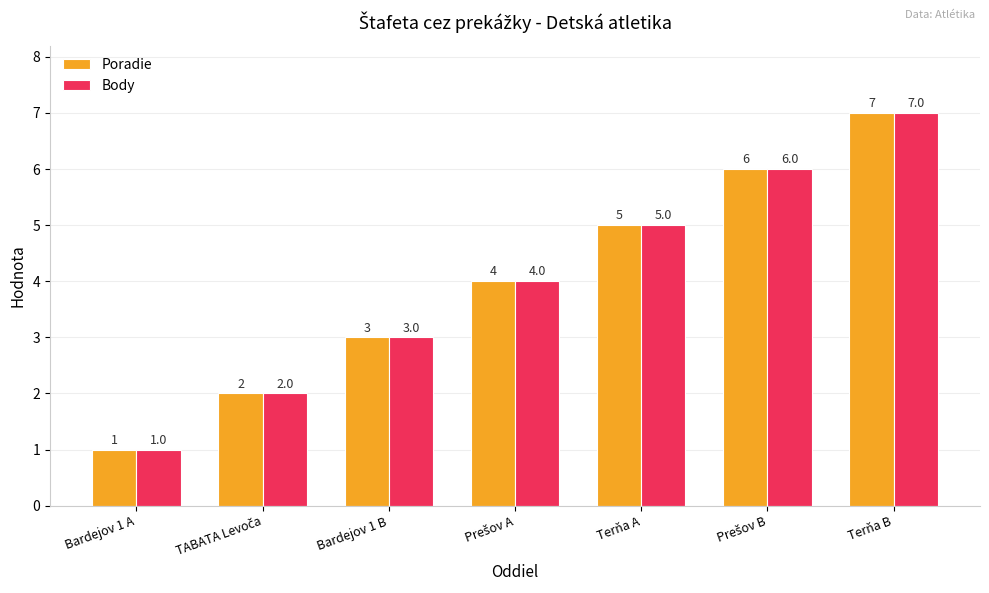

What is the total value across all series at Terňa A?

10